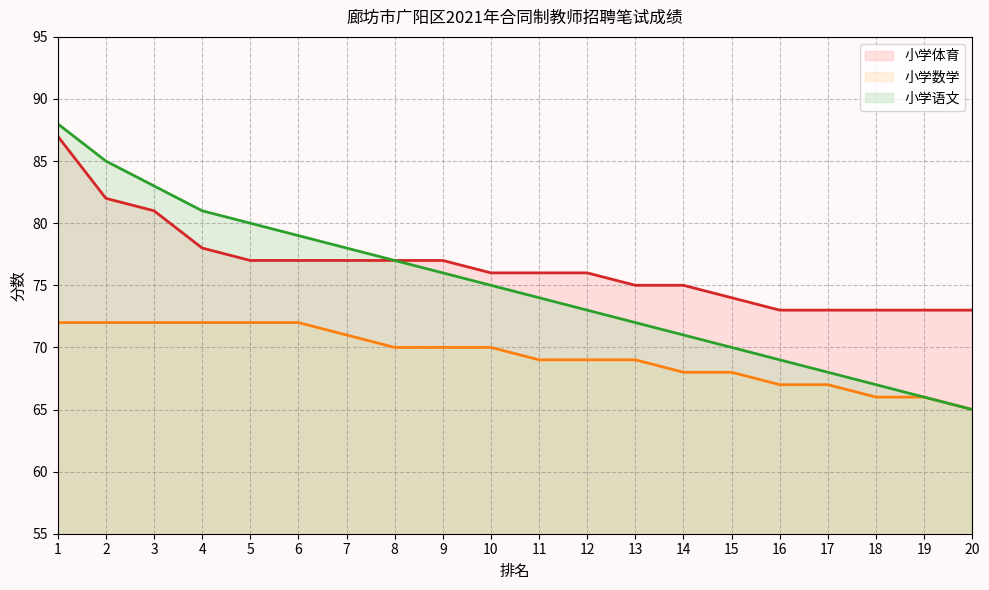

At which label is 小学体育 closest to 80?

3